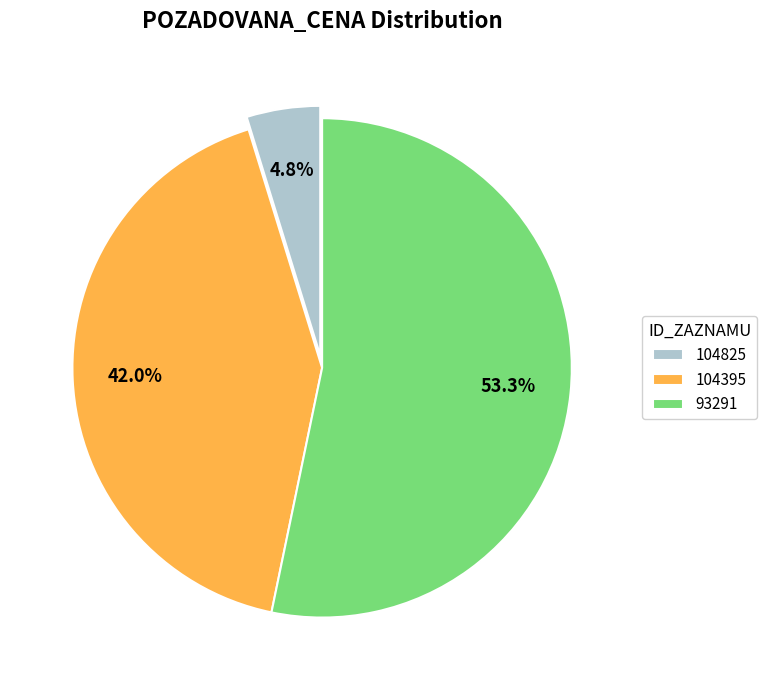

To the nearest percent, what percentage of the pie is 104825?

5%